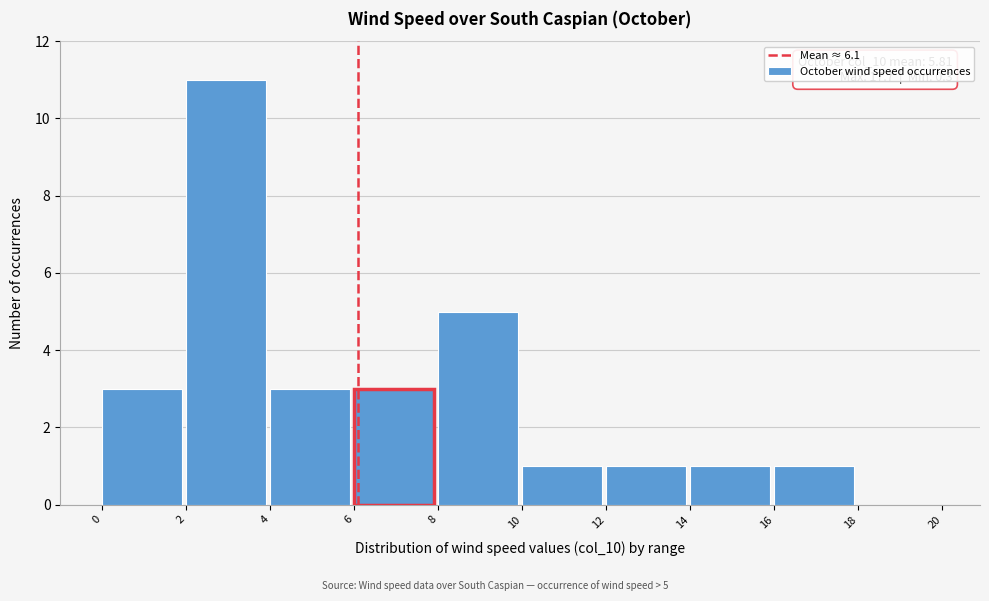

Which range on the x-axis has the tallest bar?

2 to 4